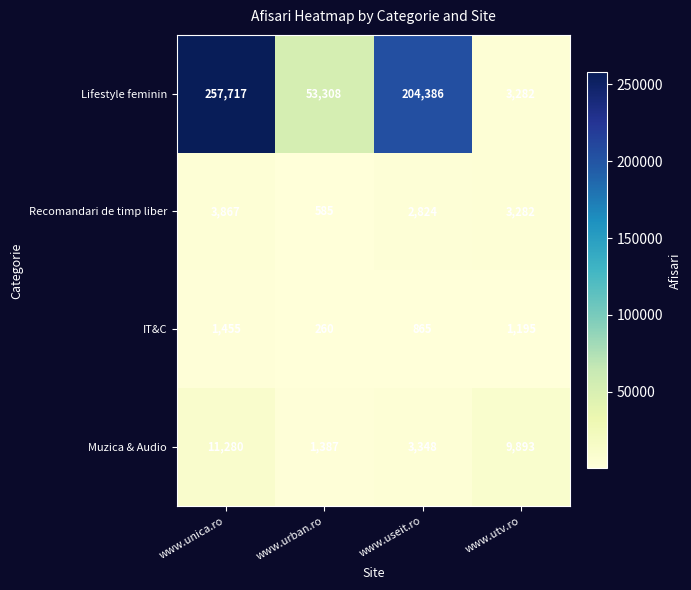

Is it true that Recomandari de timp liber equals 1647 at www.utv.ro?

False